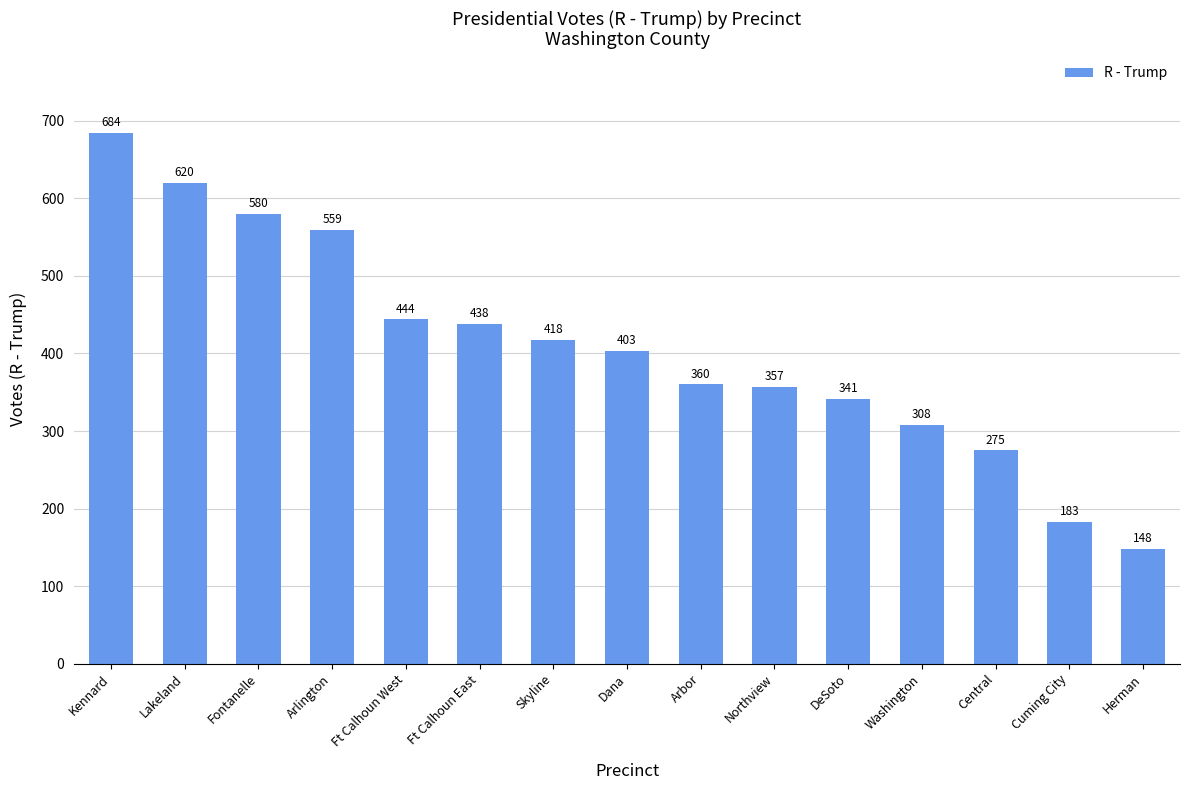

Reading left to right, what are all the values shown in this chart?

684	620	580	559	444	438	418	403	360	357	341	308	275	183	148